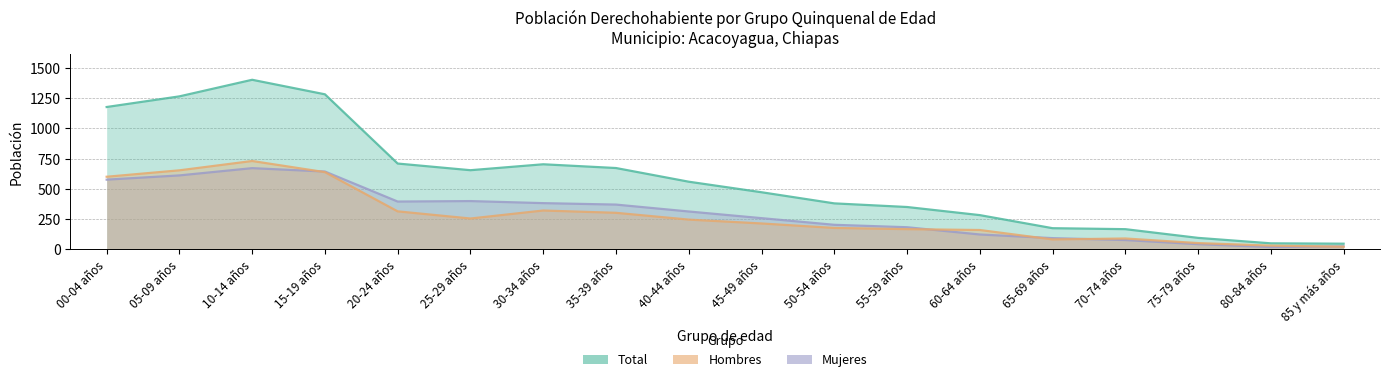

What is the minimum value for Total?

47